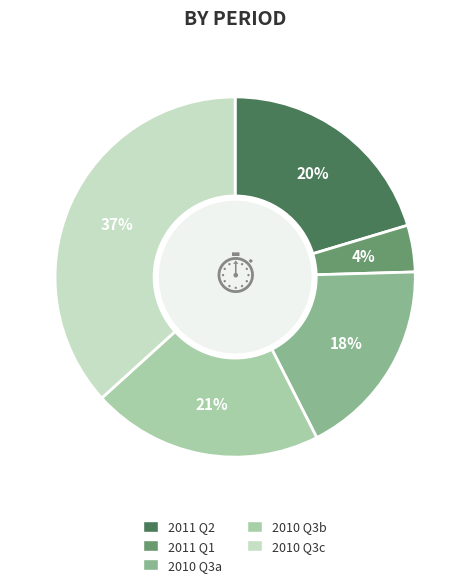

To the nearest percent, what is the average slice percentage?

20%